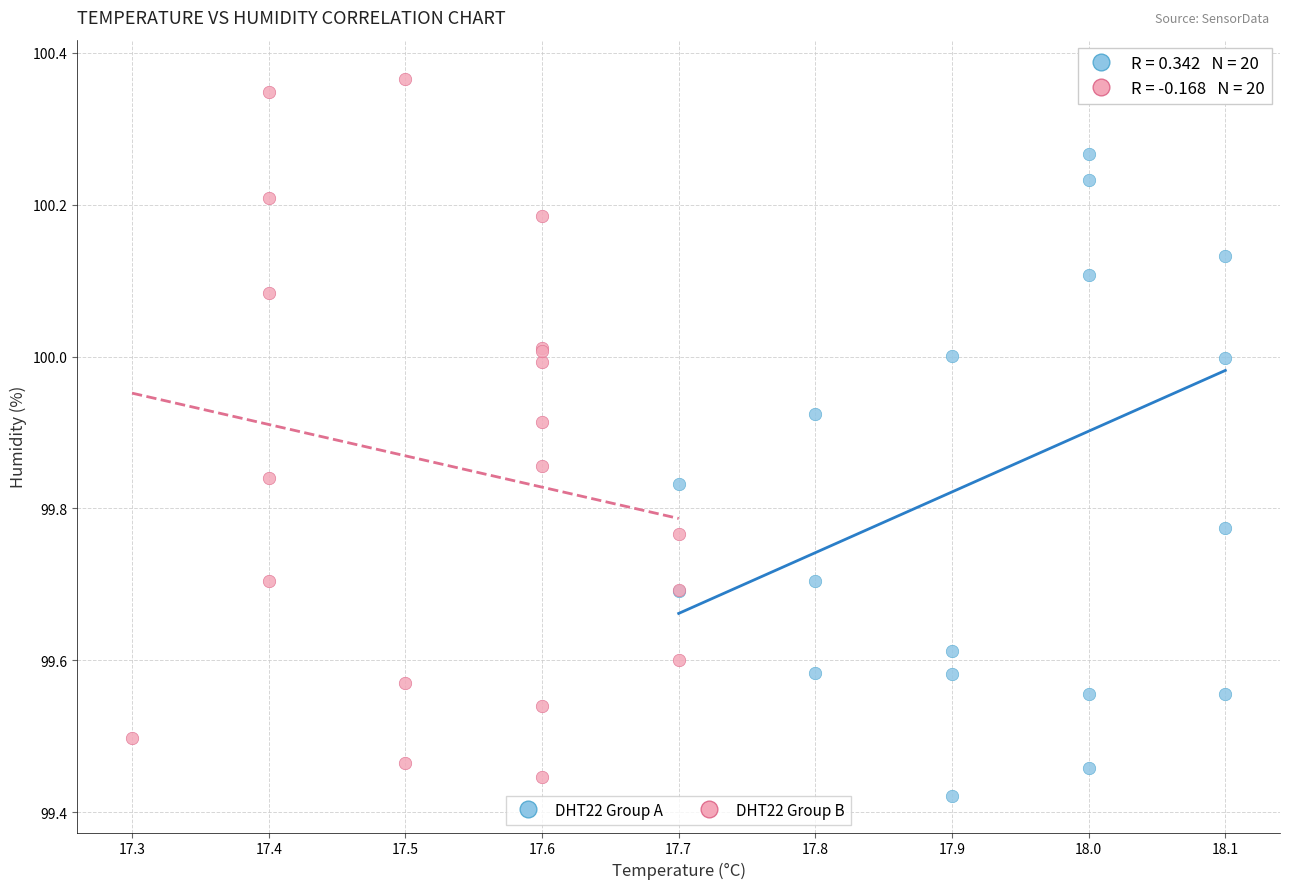

Which series contains the lowest Y value?

DHT22 Group A